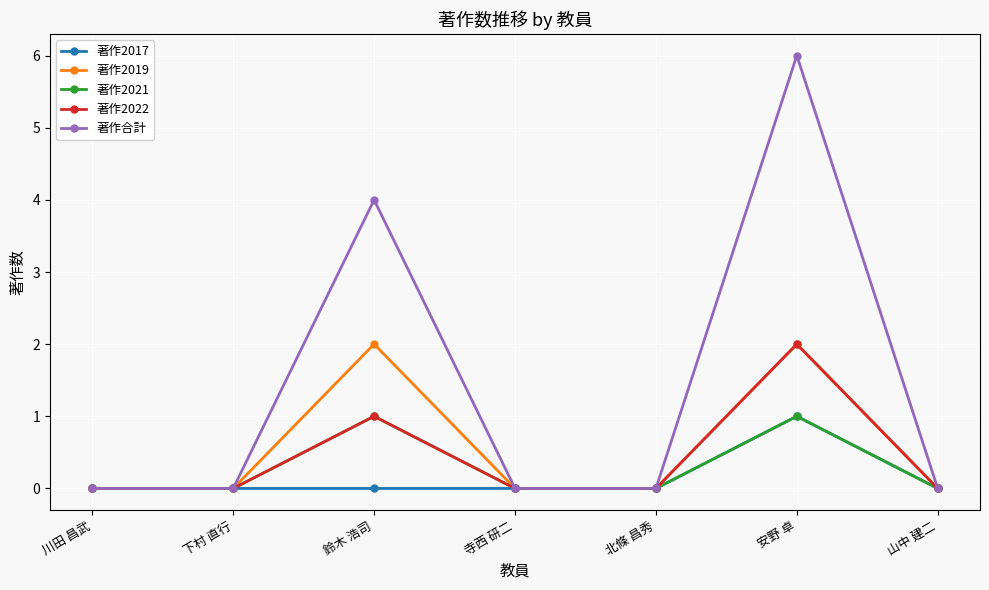

Reading right to left, what are all the values shown in this chart?

著作2017: 0	1	0	0	0	0	0
著作2019: 0	2	0	0	2	0	0
著作2021: 0	1	0	0	1	0	0
著作2022: 0	2	0	0	1	0	0
著作合計: 0	6	0	0	4	0	0